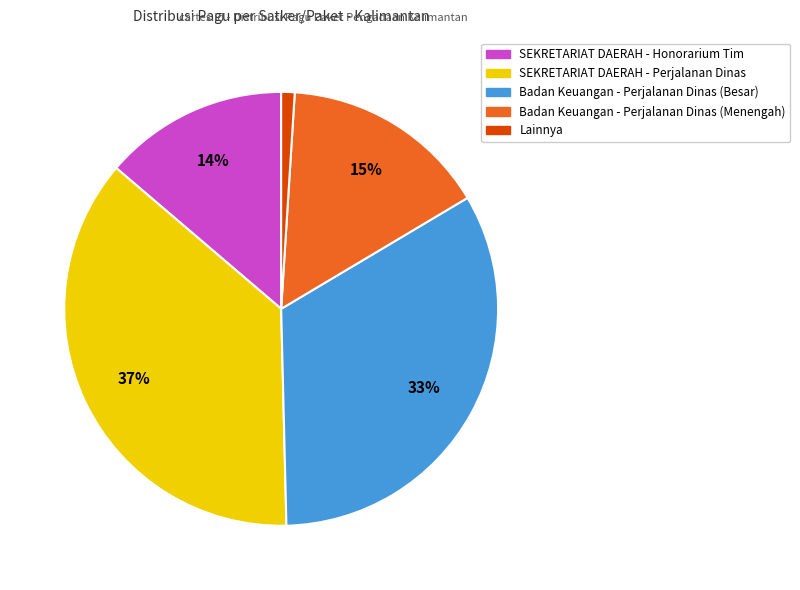

Is there a majority slice in this chart?

No